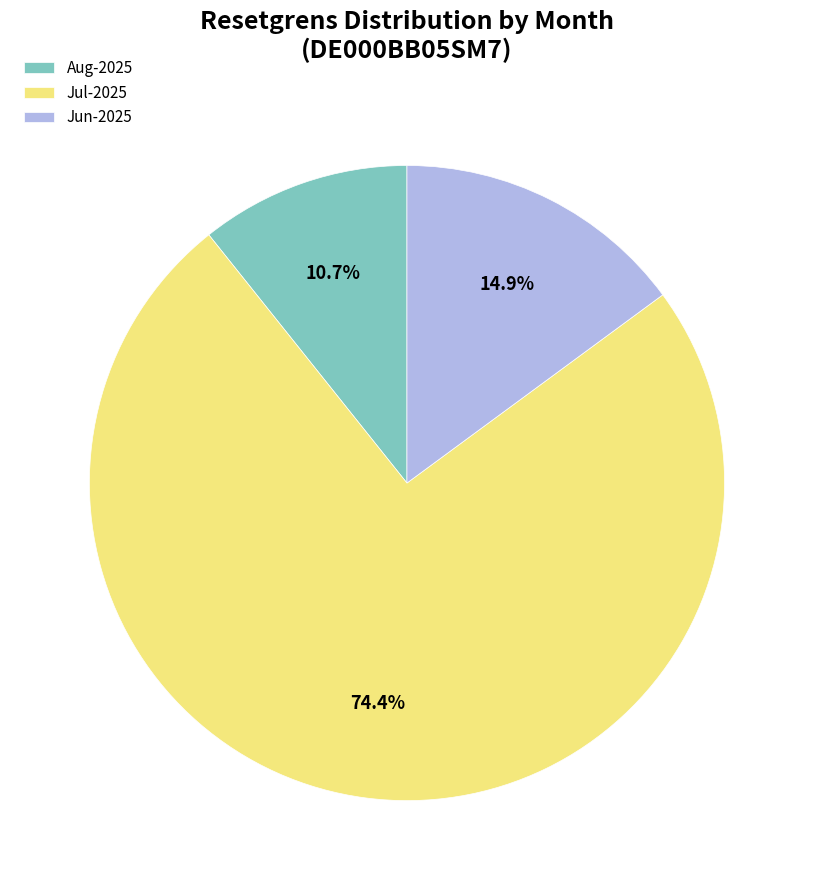

Which has a higher value, Jul-2025 or Aug-2025?

Jul-2025